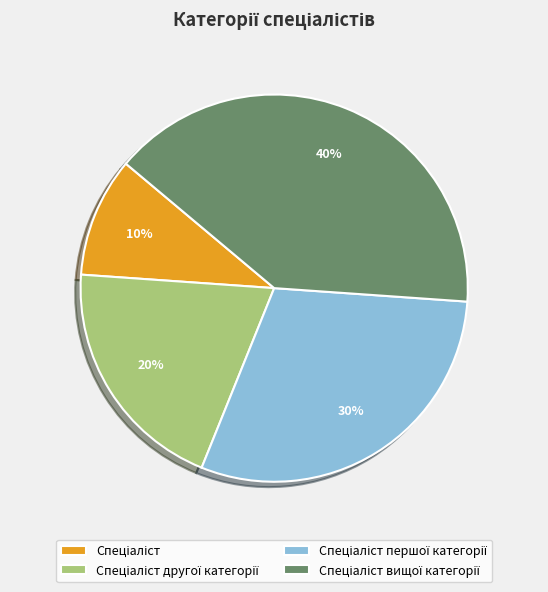

To the nearest percent, what is the average slice percentage?

25%